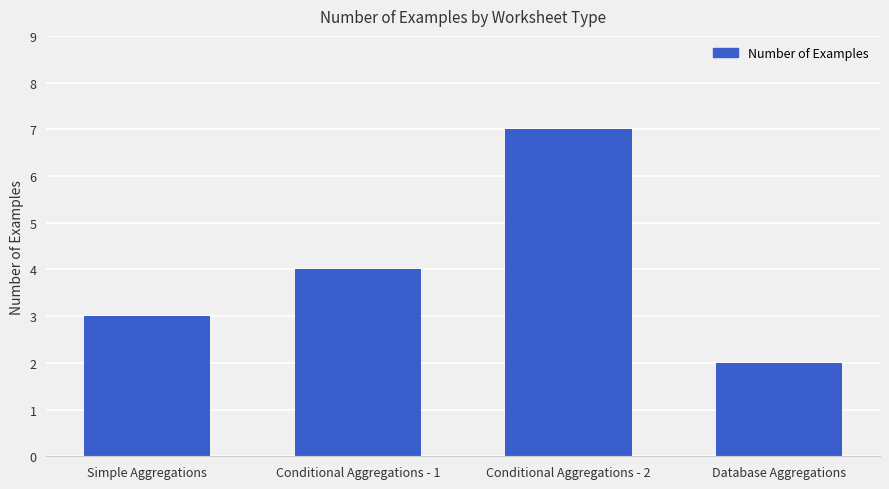

What is the difference between the values at Conditional Aggregations - 2 and Conditional Aggregations - 1?

3